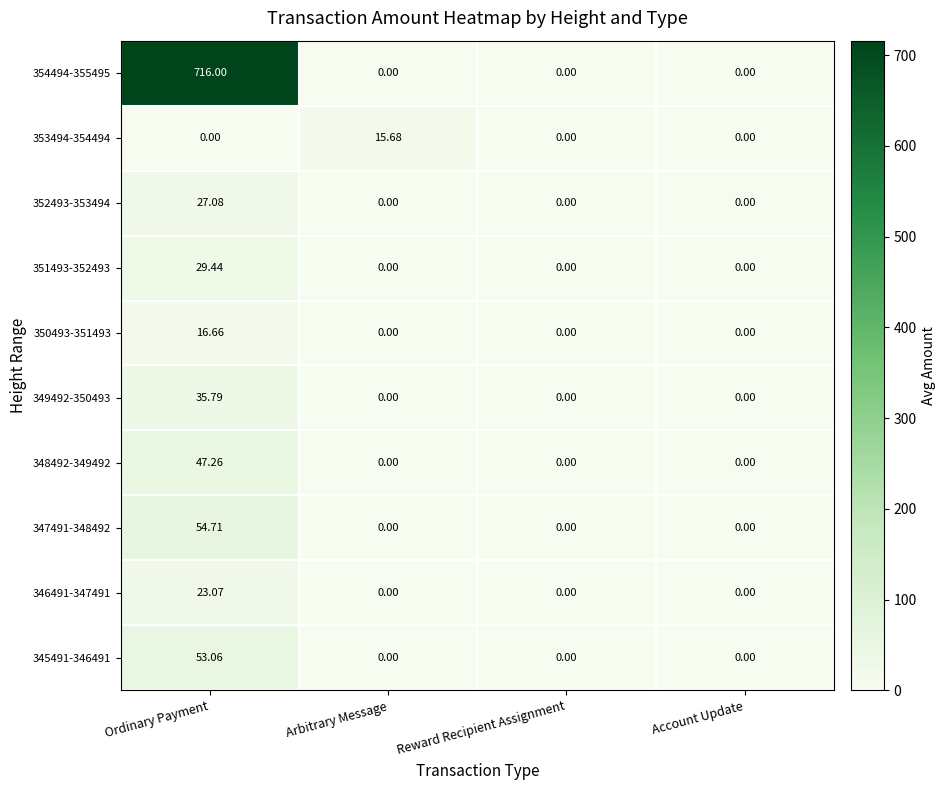

Is the value of 352493-353494 at Ordinary Payment greater than the value of 349492-350493 at Arbitrary Message?

Yes